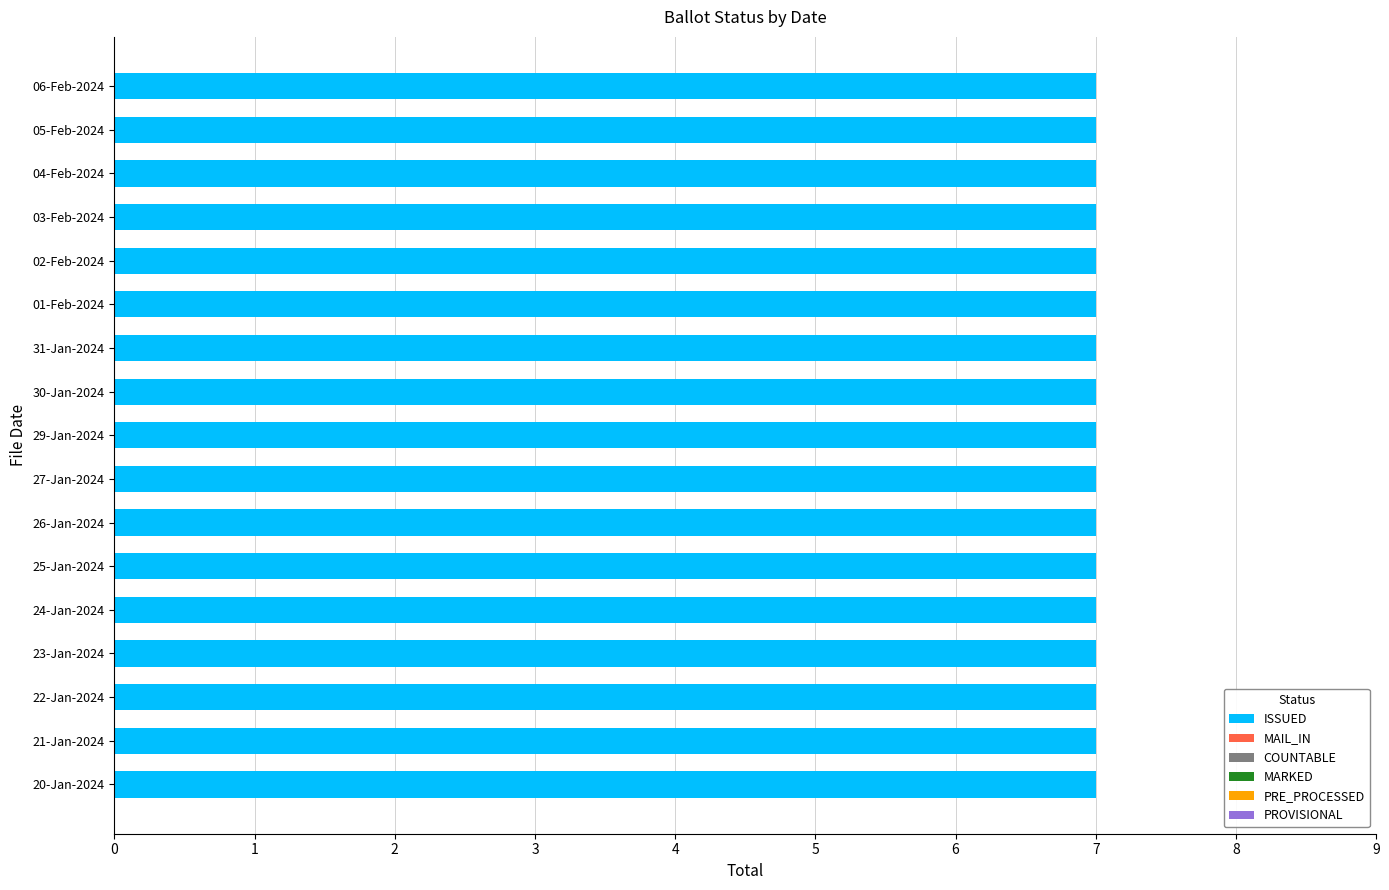

Reading right to left, what are all the values shown in this chart?

ISSUED: 06-Feb-2024=7	05-Feb-2024=7	04-Feb-2024=7	03-Feb-2024=7	02-Feb-2024=7	01-Feb-2024=7	31-Jan-2024=7	30-Jan-2024=7	29-Jan-2024=7	27-Jan-2024=7	26-Jan-2024=7	25-Jan-2024=7	24-Jan-2024=7	23-Jan-2024=7	22-Jan-2024=7	21-Jan-2024=7	20-Jan-2024=7
MAIL_IN: 06-Feb-2024=0	05-Feb-2024=0	04-Feb-2024=0	03-Feb-2024=0	02-Feb-2024=0	01-Feb-2024=0	31-Jan-2024=0	30-Jan-2024=0	29-Jan-2024=0	27-Jan-2024=0	26-Jan-2024=0	25-Jan-2024=0	24-Jan-2024=0	23-Jan-2024=0	22-Jan-2024=0	21-Jan-2024=0	20-Jan-2024=0
COUNTABLE: 06-Feb-2024=0	05-Feb-2024=0	04-Feb-2024=0	03-Feb-2024=0	02-Feb-2024=0	01-Feb-2024=0	31-Jan-2024=0	30-Jan-2024=0	29-Jan-2024=0	27-Jan-2024=0	26-Jan-2024=0	25-Jan-2024=0	24-Jan-2024=0	23-Jan-2024=0	22-Jan-2024=0	21-Jan-2024=0	20-Jan-2024=0
MARKED: 06-Feb-2024=0	05-Feb-2024=0	04-Feb-2024=0	03-Feb-2024=0	02-Feb-2024=0	01-Feb-2024=0	31-Jan-2024=0	30-Jan-2024=0	29-Jan-2024=0	27-Jan-2024=0	26-Jan-2024=0	25-Jan-2024=0	24-Jan-2024=0	23-Jan-2024=0	22-Jan-2024=0	21-Jan-2024=0	20-Jan-2024=0
PRE_PROCESSED: 06-Feb-2024=0	05-Feb-2024=0	04-Feb-2024=0	03-Feb-2024=0	02-Feb-2024=0	01-Feb-2024=0	31-Jan-2024=0	30-Jan-2024=0	29-Jan-2024=0	27-Jan-2024=0	26-Jan-2024=0	25-Jan-2024=0	24-Jan-2024=0	23-Jan-2024=0	22-Jan-2024=0	21-Jan-2024=0	20-Jan-2024=0
PROVISIONAL: 06-Feb-2024=0	05-Feb-2024=0	04-Feb-2024=0	03-Feb-2024=0	02-Feb-2024=0	01-Feb-2024=0	31-Jan-2024=0	30-Jan-2024=0	29-Jan-2024=0	27-Jan-2024=0	26-Jan-2024=0	25-Jan-2024=0	24-Jan-2024=0	23-Jan-2024=0	22-Jan-2024=0	21-Jan-2024=0	20-Jan-2024=0